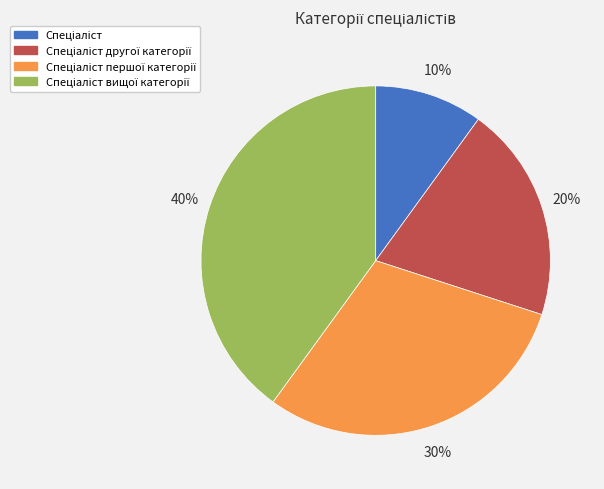

How many segments does this pie chart have?

4